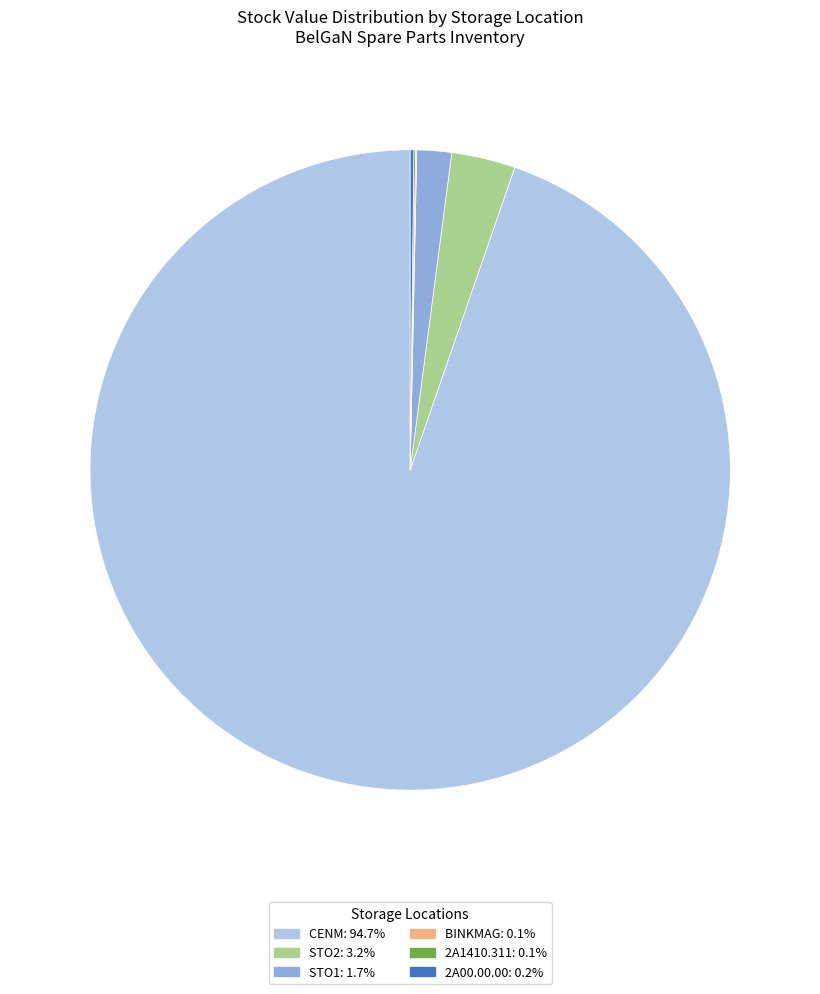

Is there any slice that represents more than half of the pie?

Yes